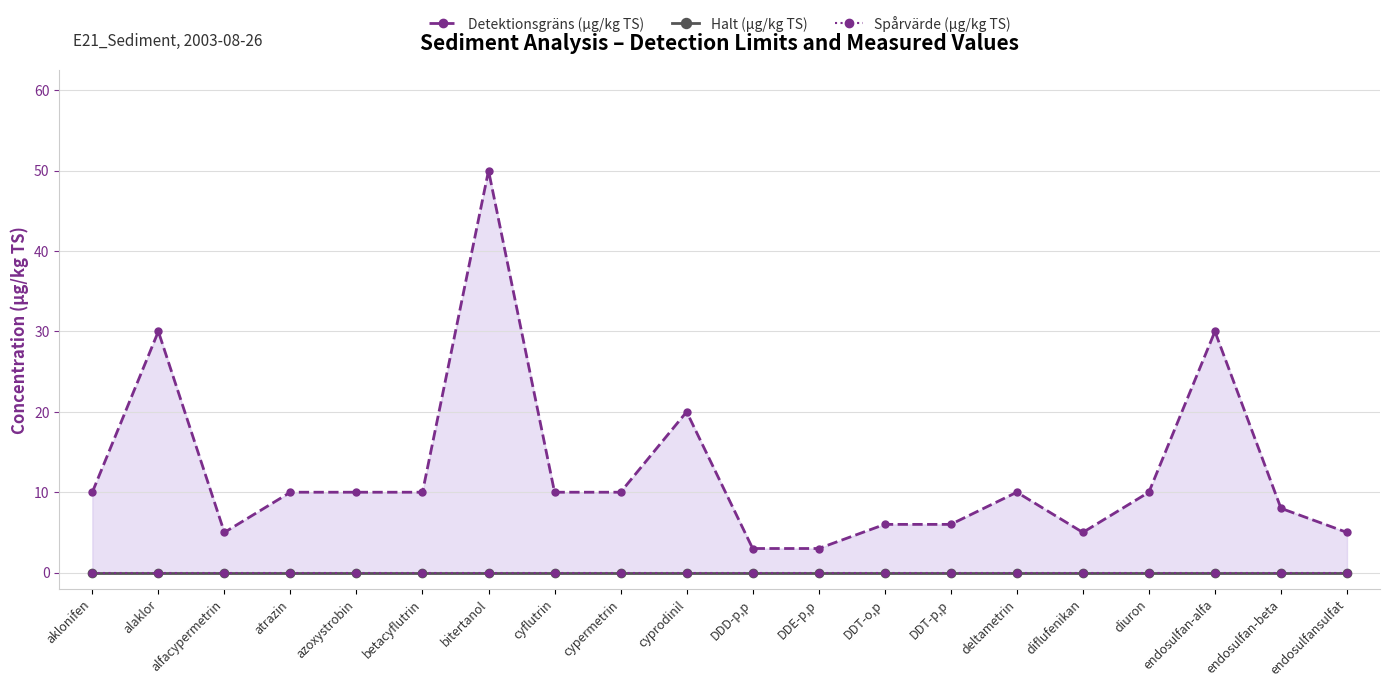

What position from the left is endosulfan-beta?

19